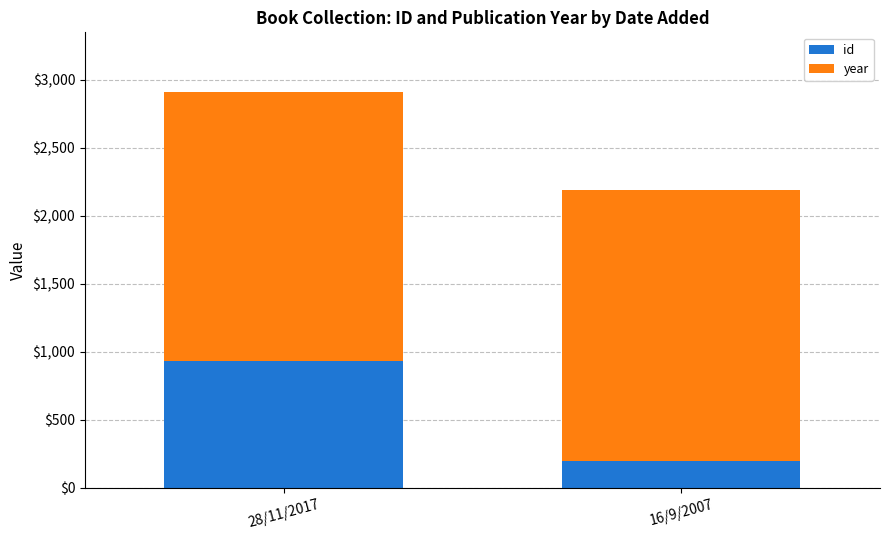

At which label does id reach its peak?

28/11/2017